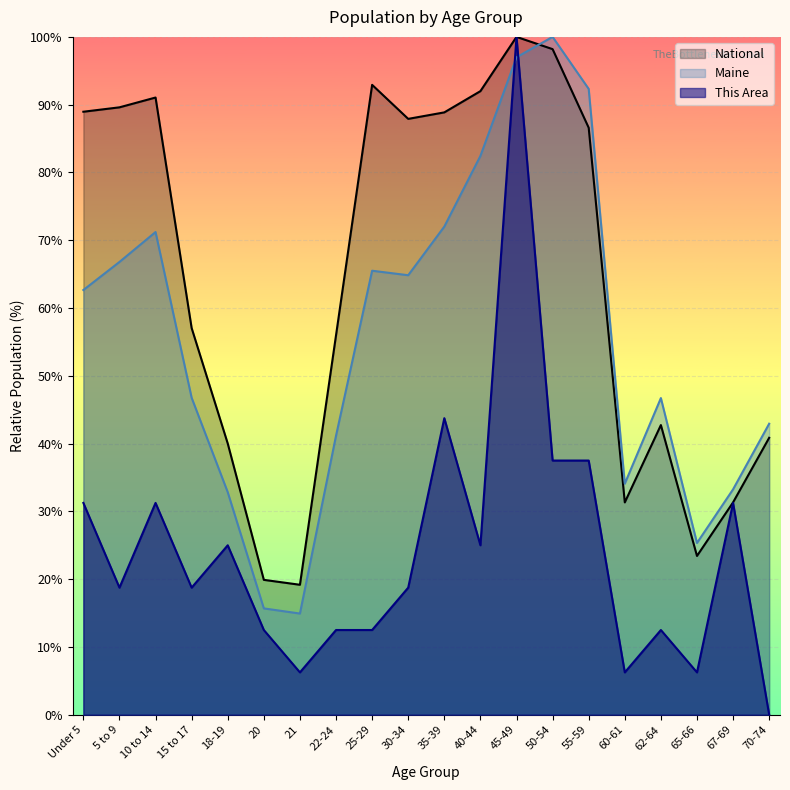

Reading left to right, list all the values displayed in this chart.

This Area: Under 5=31.2	5 to 9=18.8	10 to 14=31.2	15 to 17=18.8	18-19=25.0	20=12.5	21=6.2	22-24=12.5	25-29=12.5	30-34=18.8	35-39=43.8	40-44=25.0	45-49=100.0	50-54=37.5	55-59=37.5	60-61=6.2	62-64=12.5	65-66=6.2	67-69=31.2	70-74=0.0
Maine: Under 5=62.7	5 to 9=66.8	10 to 14=71.2	15 to 17=46.8	18-19=32.8	20=15.7	21=14.9	22-24=41.2	25-29=65.5	30-34=64.8	35-39=72.0	40-44=82.4	45-49=97.0	50-54=100.0	55-59=92.3	60-61=34.1	62-64=46.7	65-66=25.3	67-69=33.3	70-74=42.9
National: Under 5=89.0	5 to 9=89.6	10 to 14=91.1	15 to 17=57.0	18-19=40.0	20=19.9	21=19.2	22-24=56.0	25-29=92.9	30-34=87.9	35-39=88.9	40-44=92.0	45-49=100.0	50-54=98.2	55-59=86.6	60-61=31.3	62-64=42.7	65-66=23.4	67-69=31.3	70-74=40.9